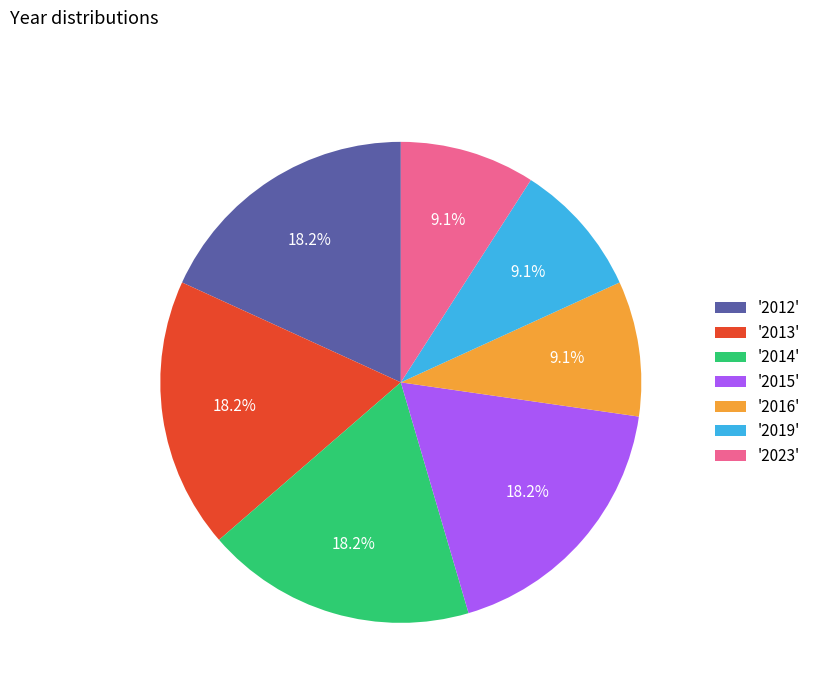

Does '2019' represent more than half of the total?

No